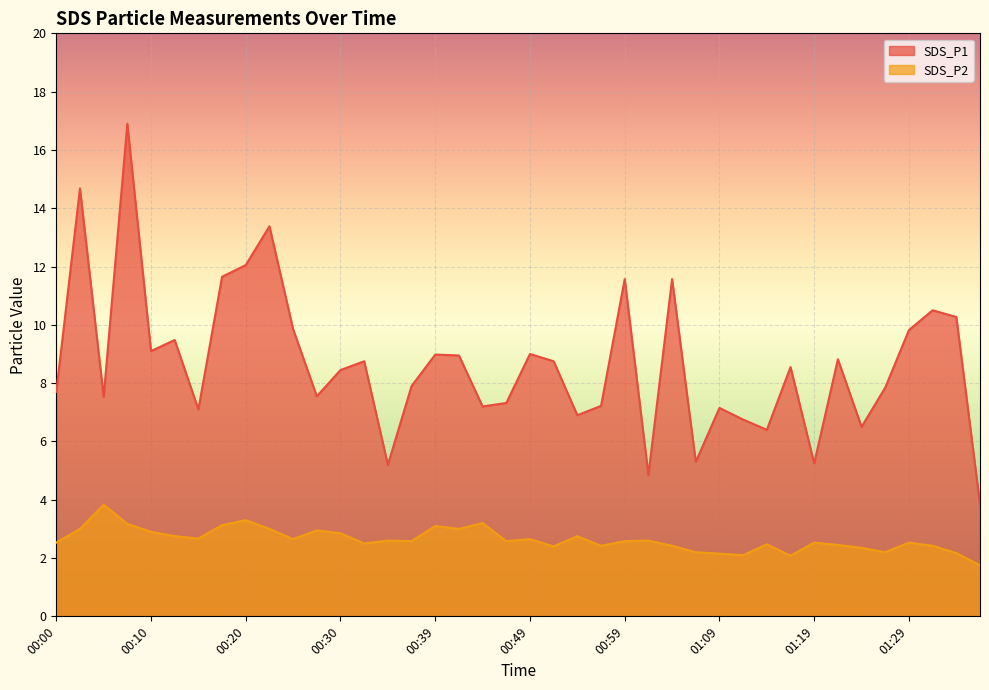

How many lines are shown in the chart?

2